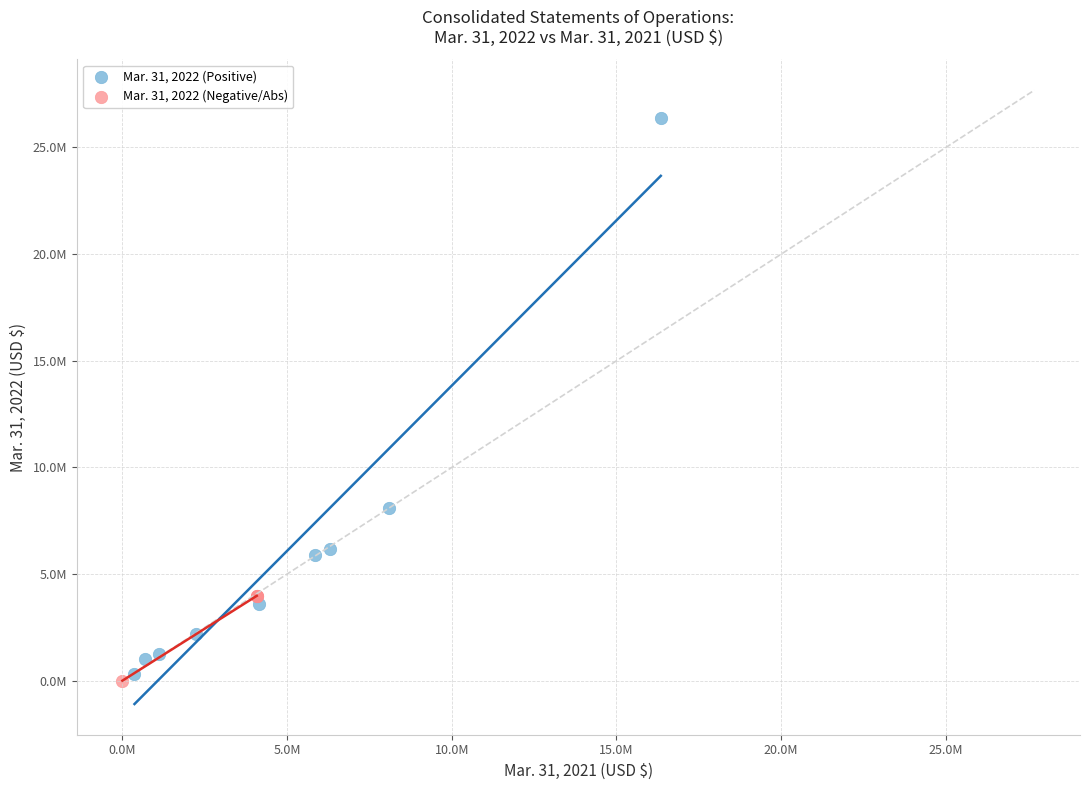

What are all the series names shown in the legend?

Mar. 31, 2022 (Positive), Mar. 31, 2022 (Negative/Abs)